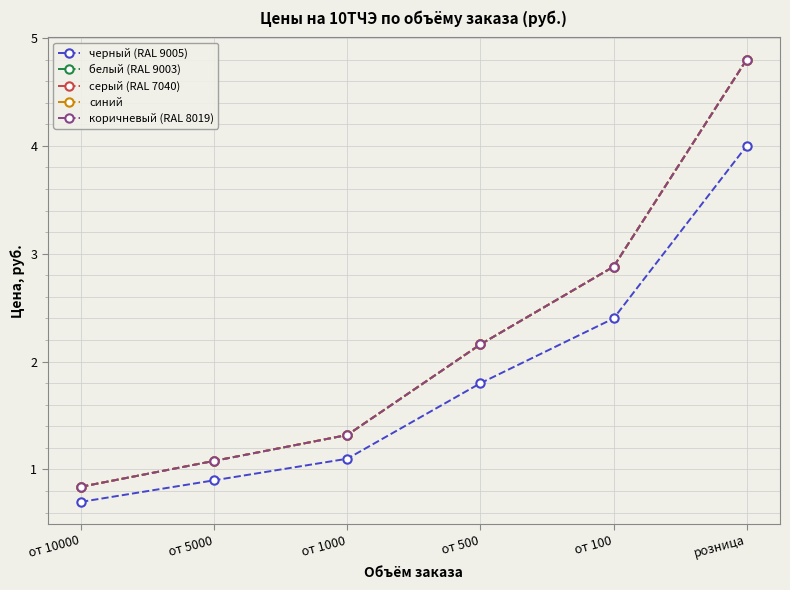

What are all the series names shown in the legend?

черный (RAL 9005), белый (RAL 9003), серый (RAL 7040), синий, коричневый (RAL 8019)